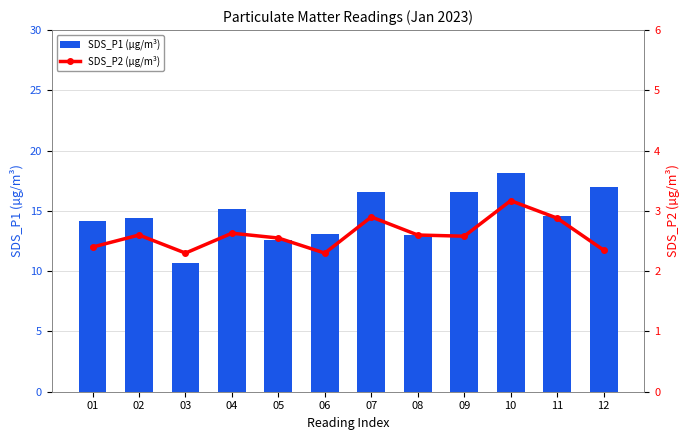

How many categories are shown in the chart?

12